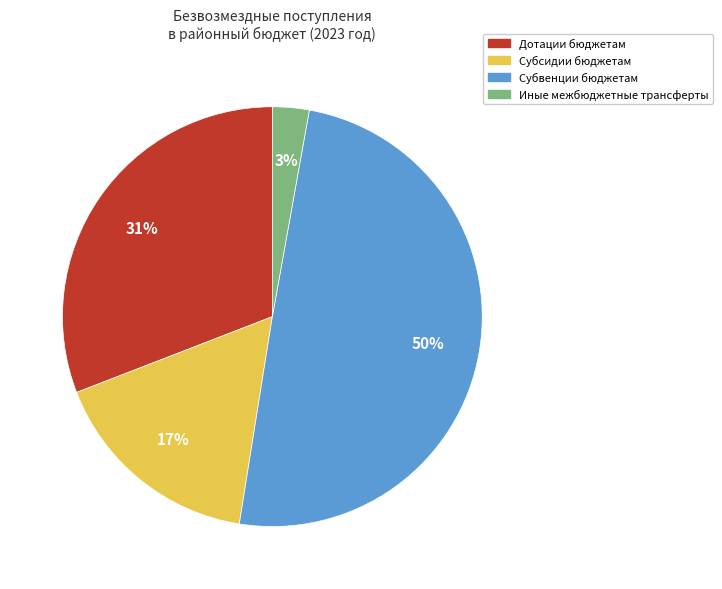

Is the sum of Субсидии бюджетам and Дотации бюджетам greater than half?

No